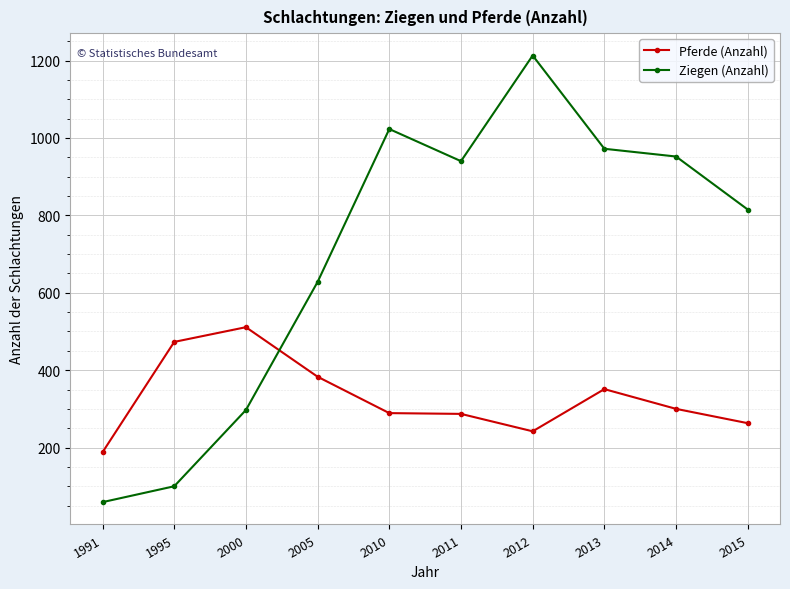

List the series in order of their peak value, highest first.

Ziegen (Anzahl), Pferde (Anzahl)